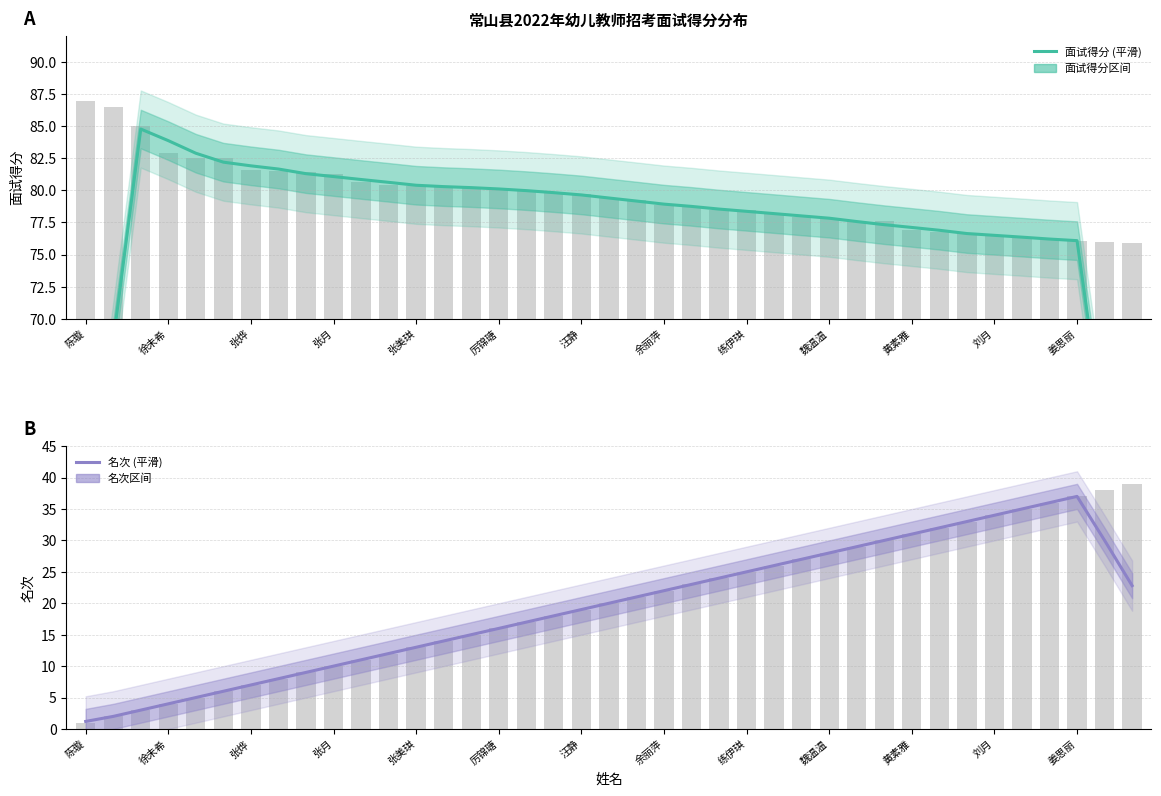

Between 张烨 and 19, which series saw the biggest shift?

名次 (平滑)